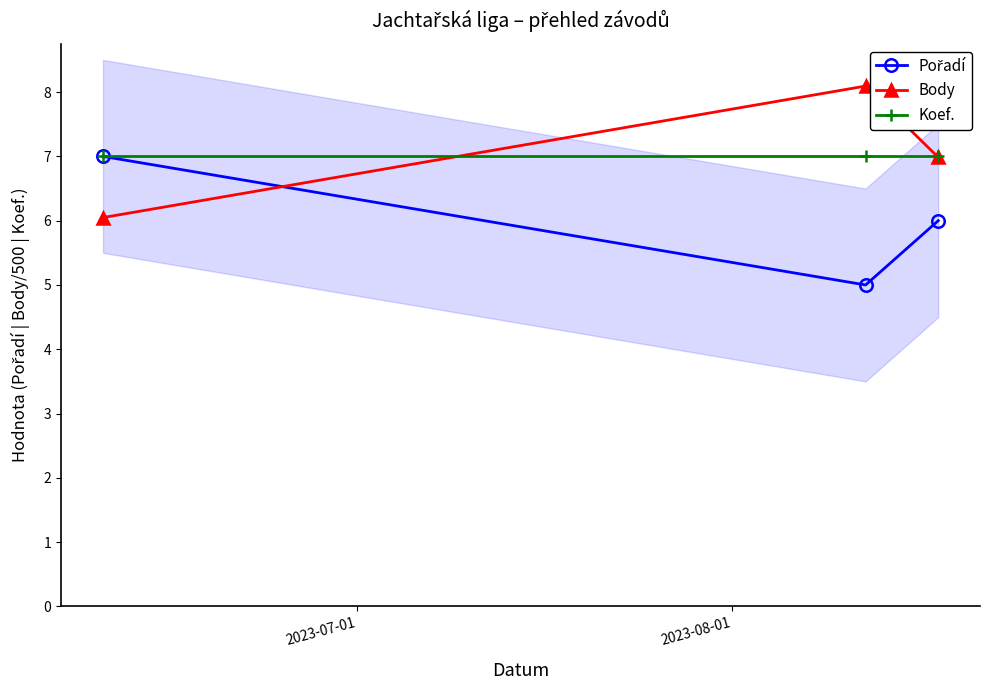

Reading left to right, extract all data points from this chart.

Pořadí: 7.0	5.0	6.0
Body: 6.0	8.1	7.0
Koef.: 7.0	7.0	7.0